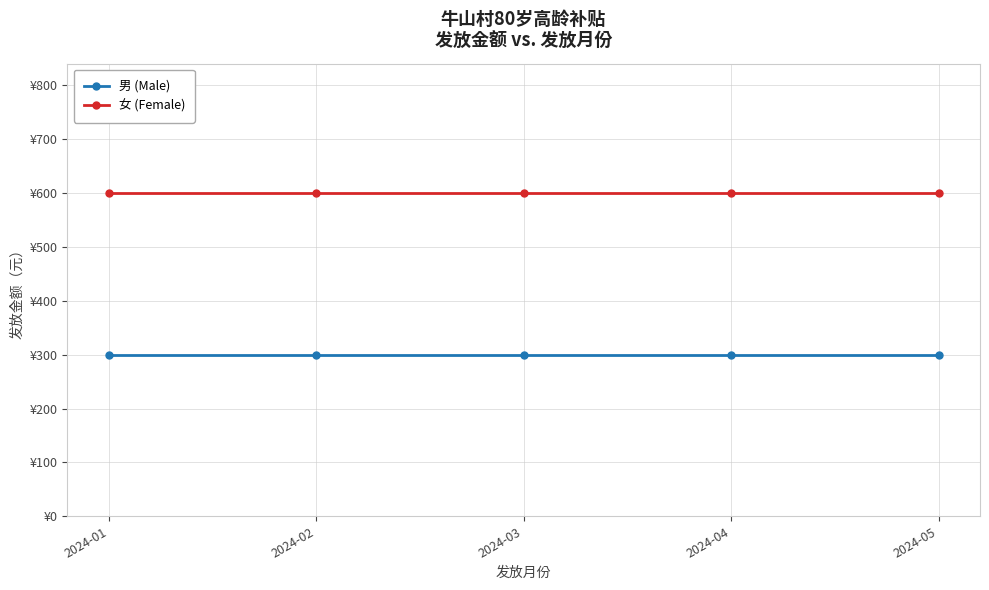

Does the chart have visible grid lines?

Yes